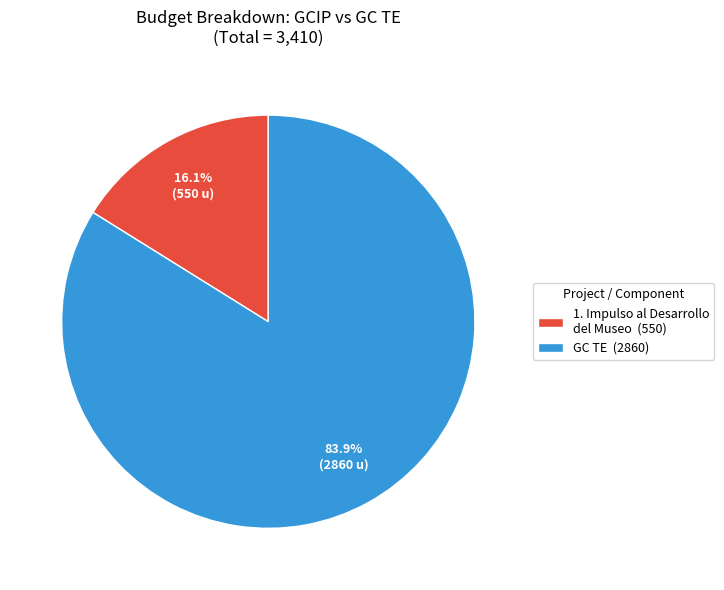

What is the smallest slice in the pie chart?

1. Impulso al Desarrollo del Museo